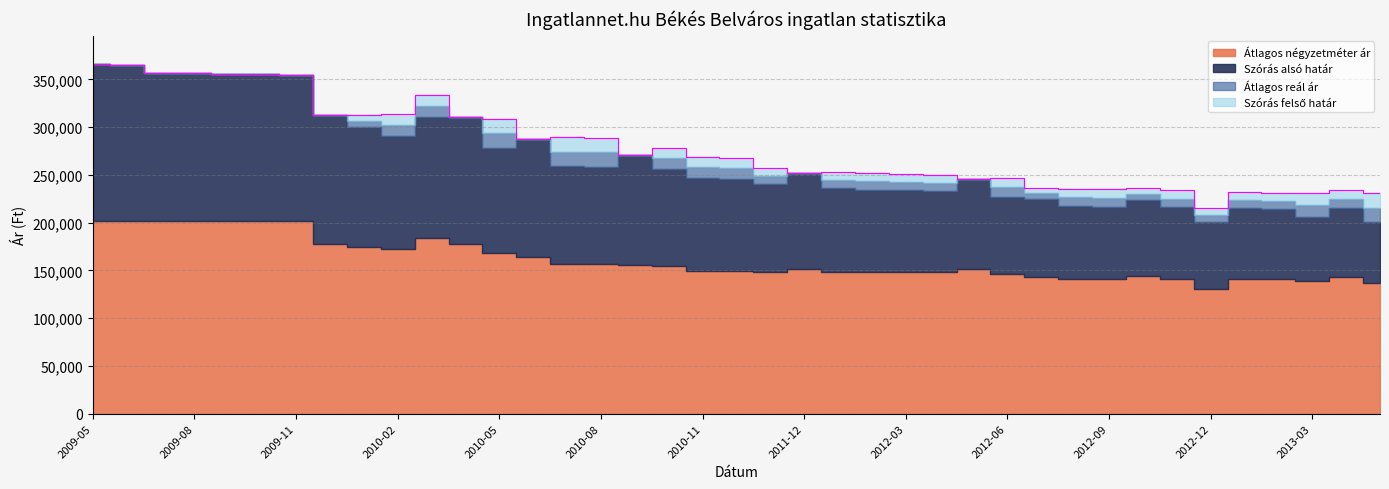

Between 2012-08 and 2013-04, which series saw the biggest shift?

Szórás alsó határ